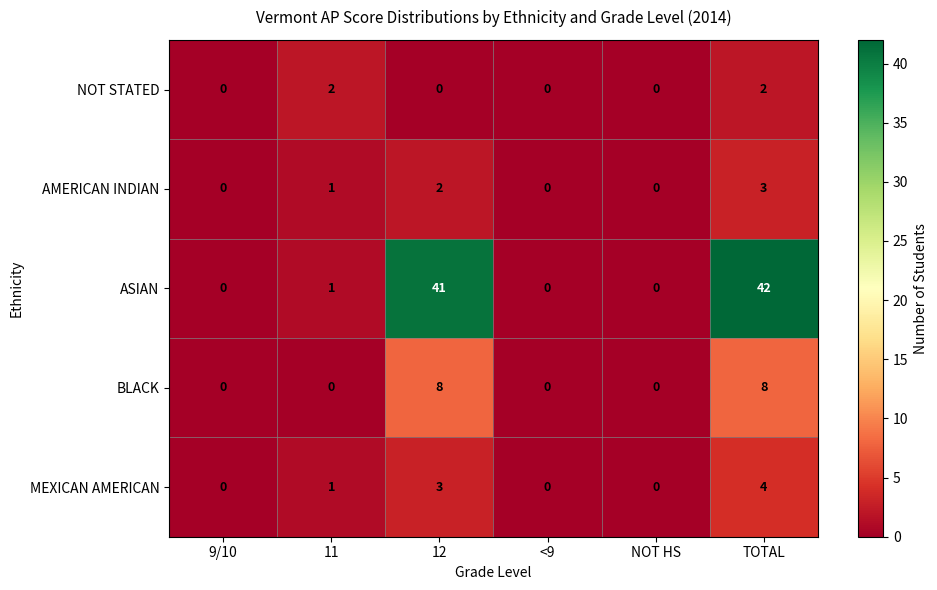

What is the maximum value shown in the chart?

42